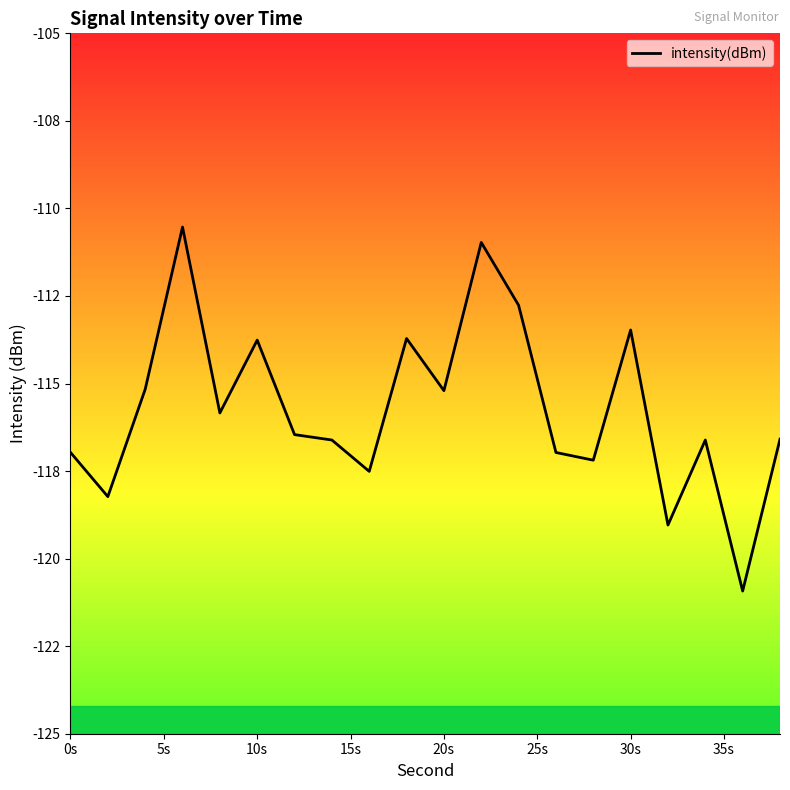

Does the chart display data point markers on the line(s)?

No